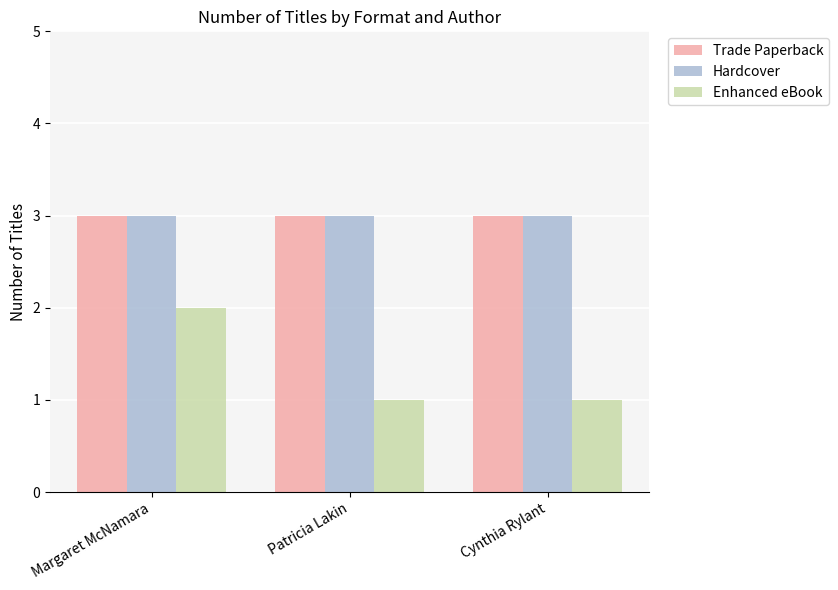

Is it true that Hardcover equals 5 at Patricia Lakin?

False